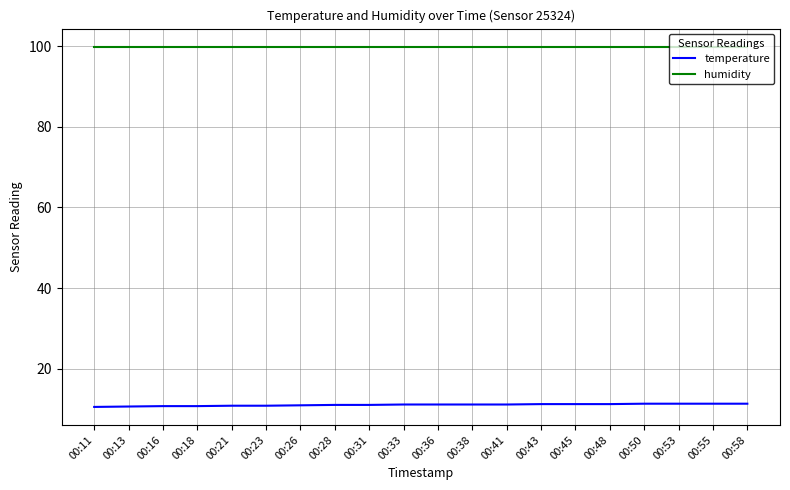

Is this an area chart (filled region under the line)?

No